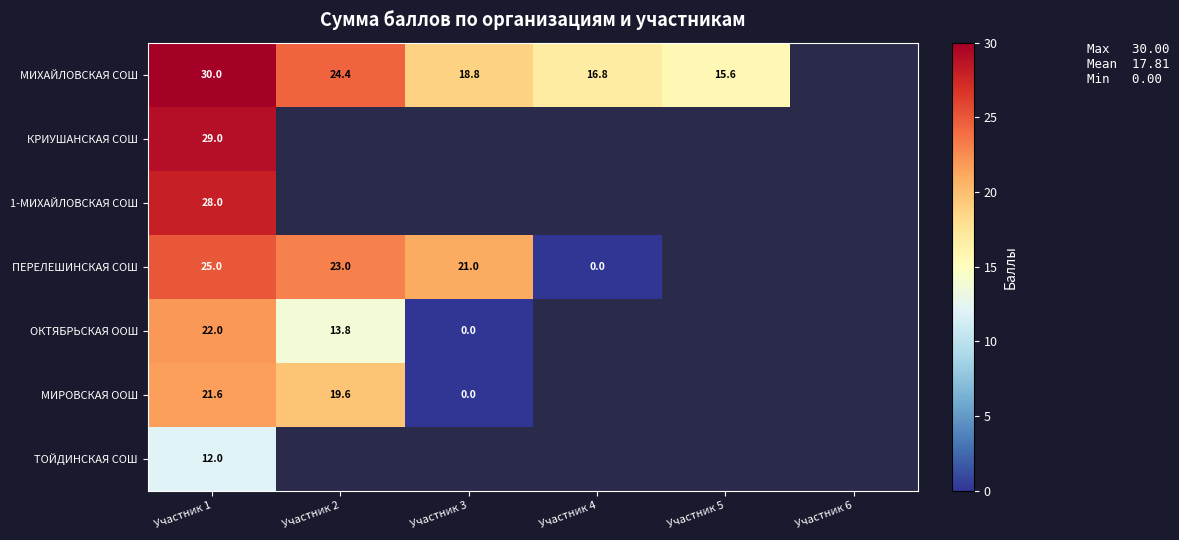

The МИХАЙЛОВСКАЯ СОШ series shows 28.4 at Участник 4. True or false?

False